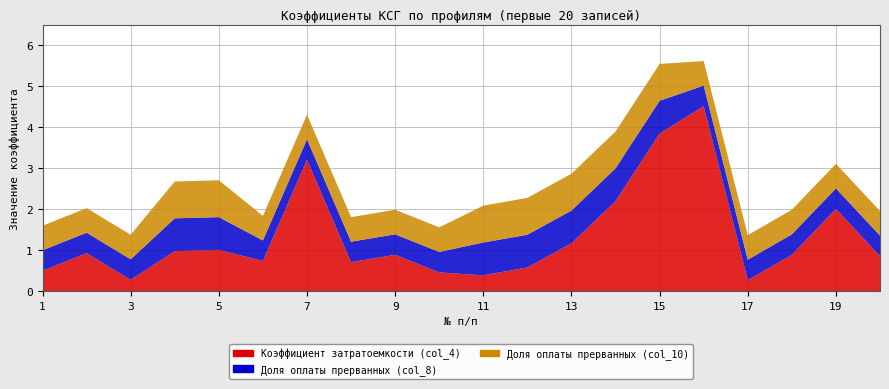

Reading right to left, list all the values displayed in this chart.

Коэффициент затратоемкости (col_4): 0.9	2.0	0.9	0.3	4.5	3.9	2.2	1.2	0.6	0.4	0.5	0.9	0.7	3.2	0.7	1.0	1.0	0.3	0.9	0.5
Доля оплаты прерванных (col_8): 0.5	0.5	0.5	0.5	0.5	0.8	0.8	0.8	0.8	0.8	0.5	0.5	0.5	0.5	0.5	0.8	0.8	0.5	0.5	0.5
Доля оплаты прерванных (col_10): 0.6	0.6	0.6	0.6	0.6	0.9	0.9	0.9	0.9	0.9	0.6	0.6	0.6	0.6	0.6	0.9	0.9	0.6	0.6	0.6